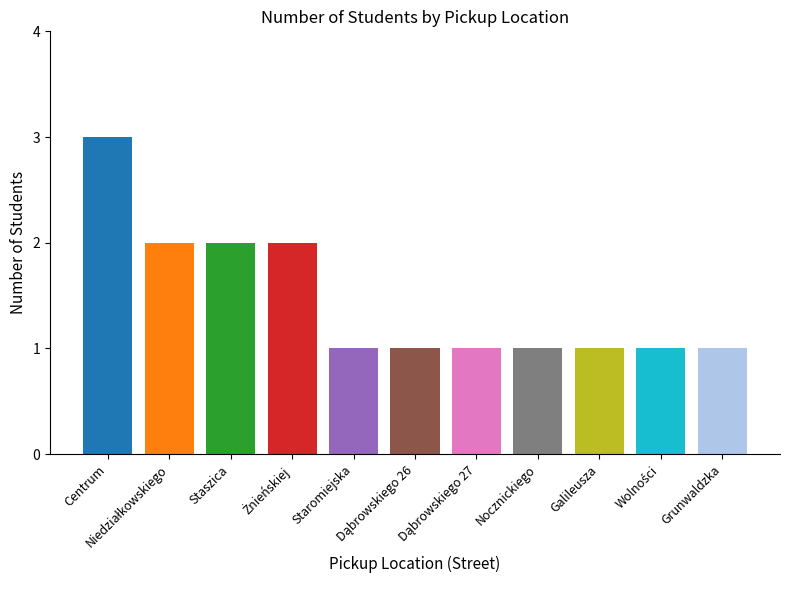

What is the greatest value displayed?

3